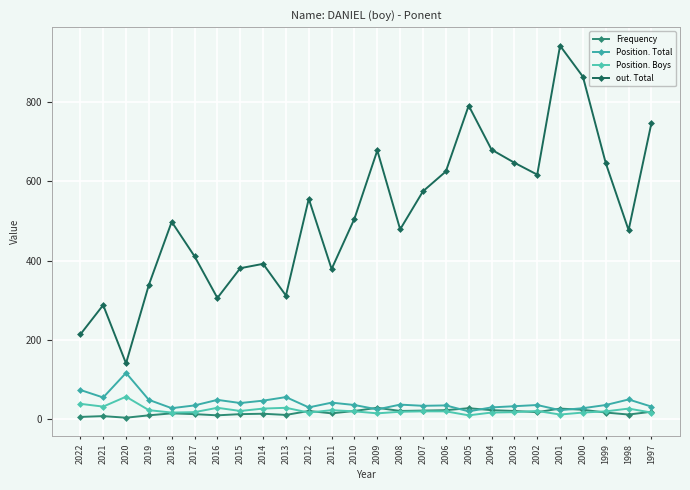

Rank the series by their maximum value, from highest to lowest.

out. Total, Position. Total, Position. Boys, Frequency